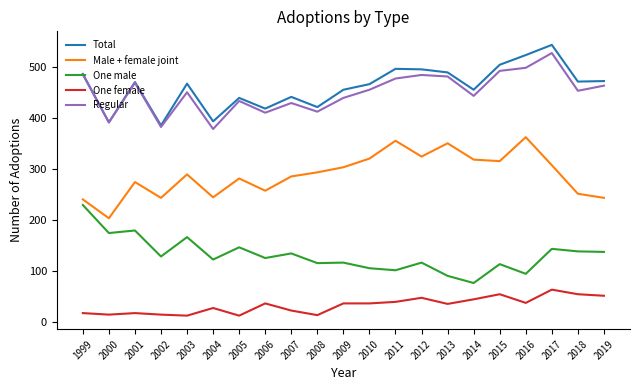

Which label corresponds to the largest value in the chart?

2017